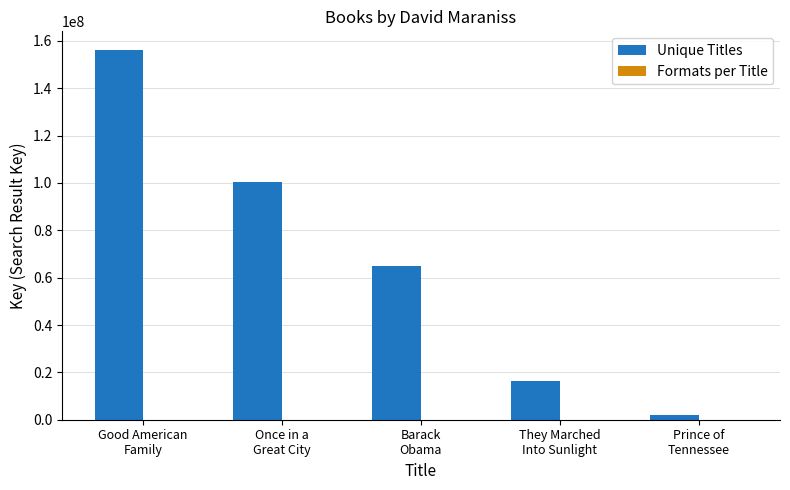

What is the sum of all Unique Titles values?

339518413